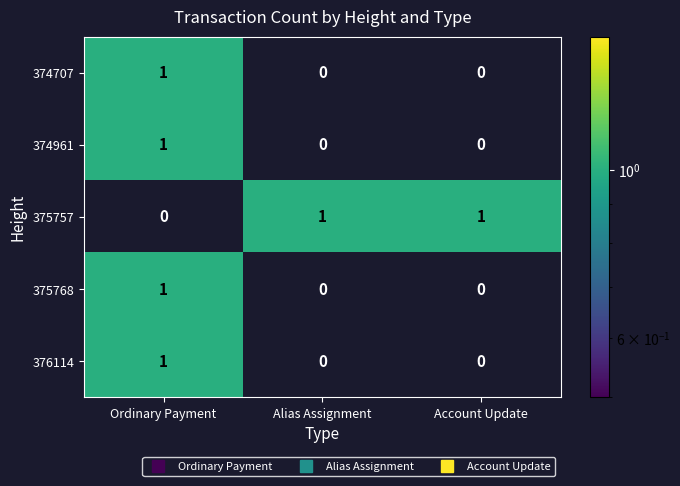

The value of 374707 at Account Update is -1. True or false?

False